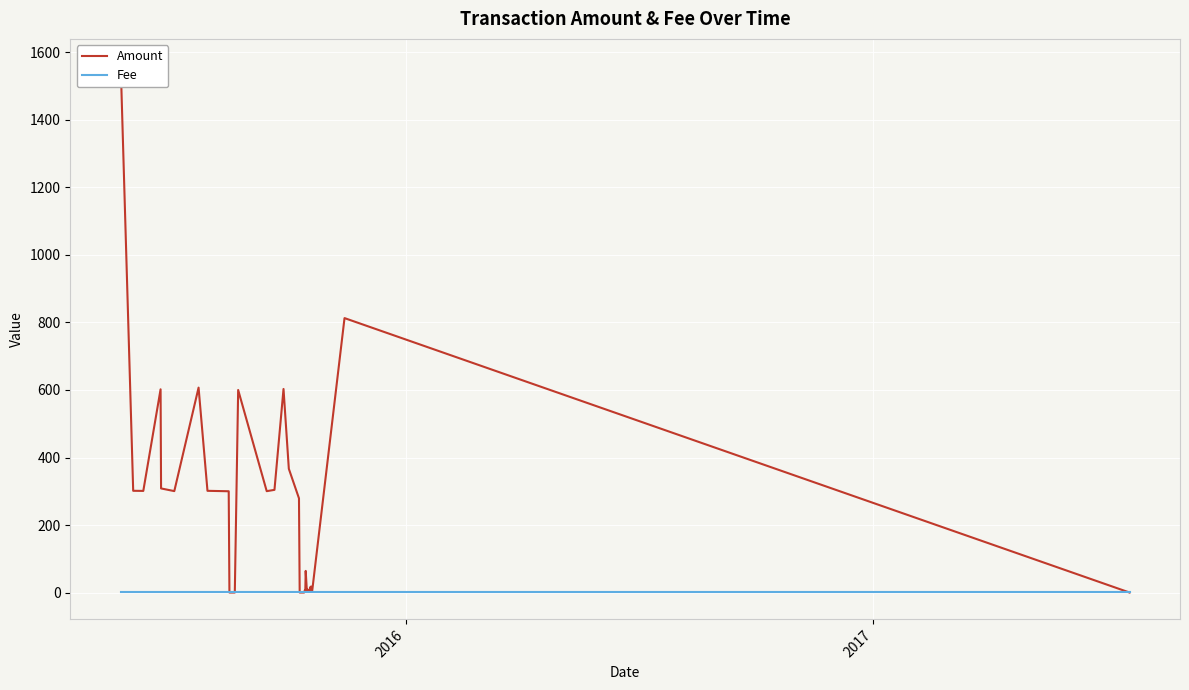

True or false: Amount and Fee cross at least once.

True